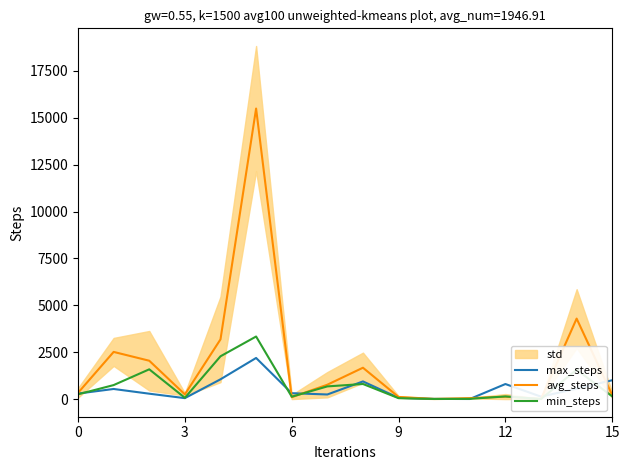

What is the maximum value for avg_steps?

15489.4